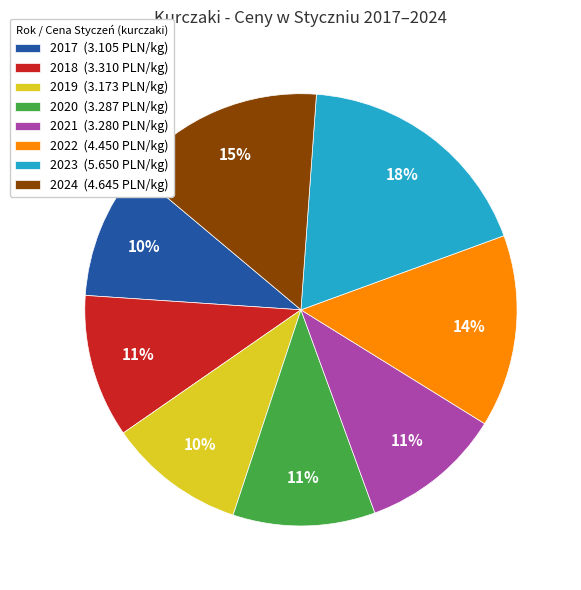

What is the largest slice in the pie chart?

2023